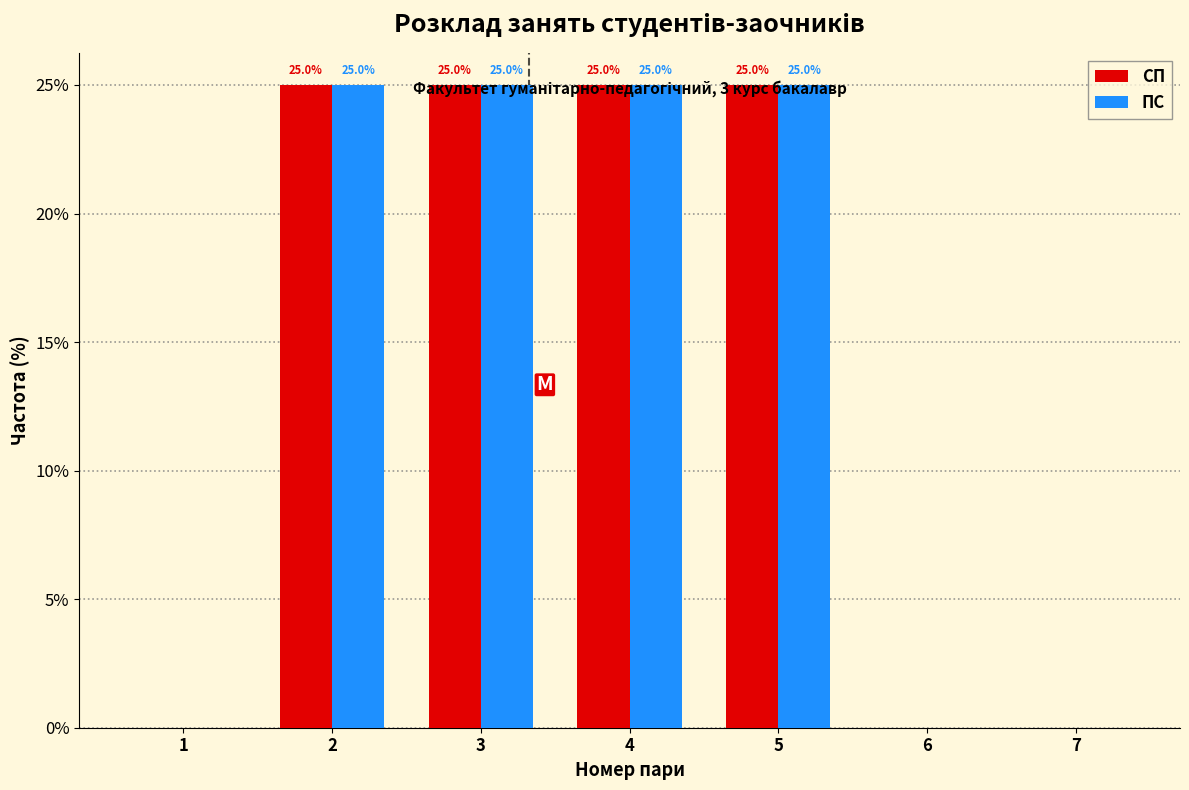

What value does the СП series have at 5, to the nearest 5?

25